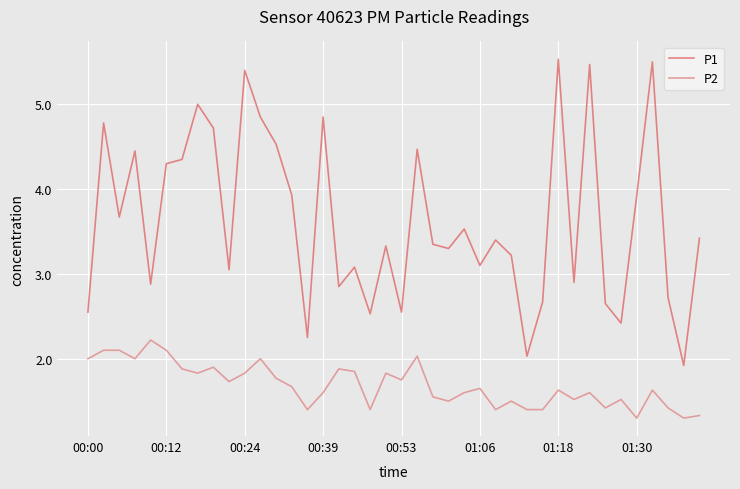

List the series in order of their overall mean, highest first.

P1, P2